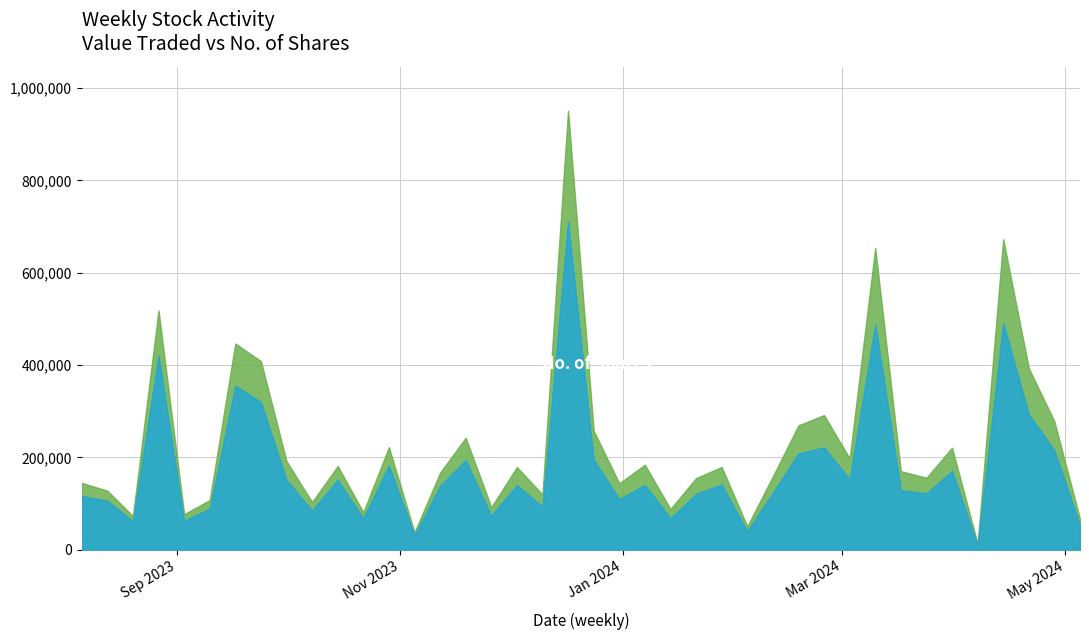

How many lines are shown in the chart?

2